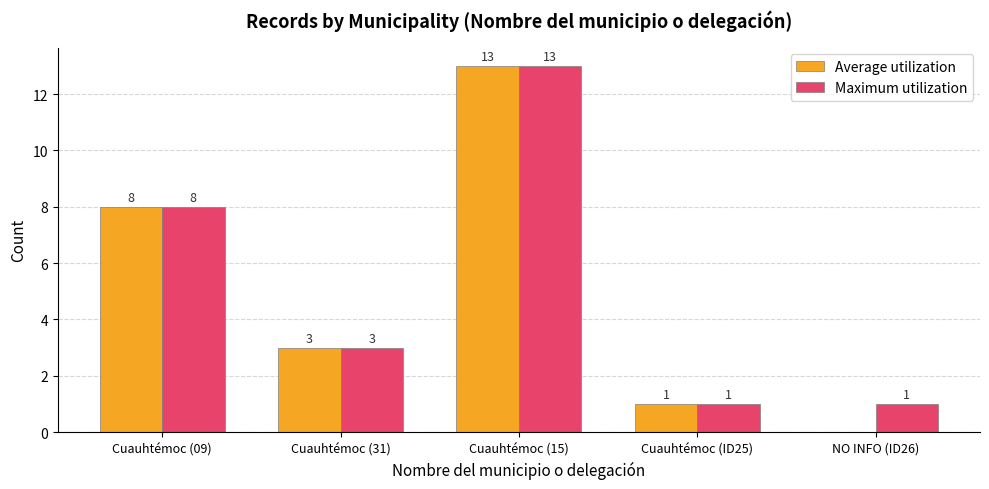

Reading left to right, list all the values displayed in this chart.

Average utilization: 8	3	13	1	0
Maximum utilization: 8	3	13	1	1